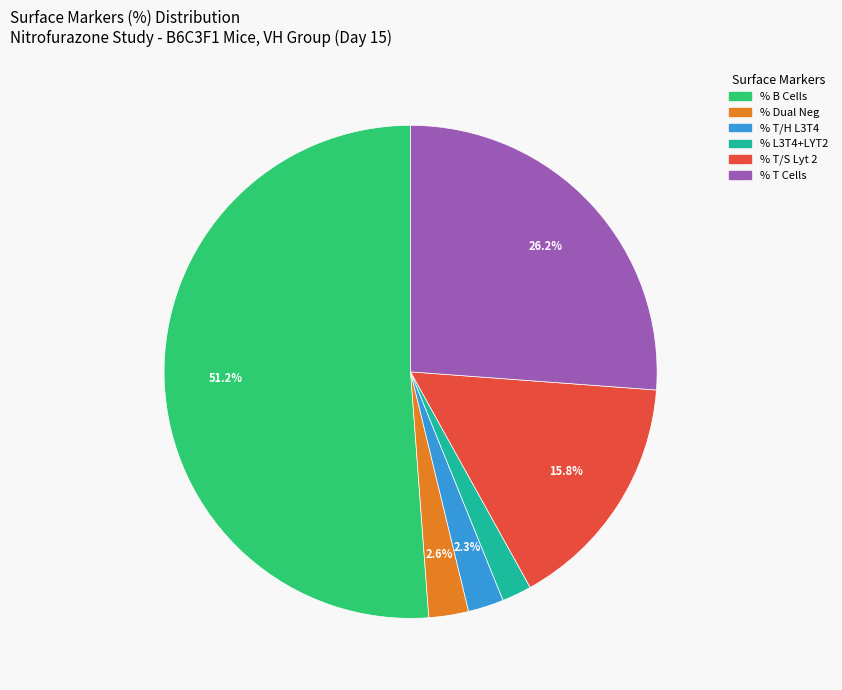

What is the majority slice?

% B Cells